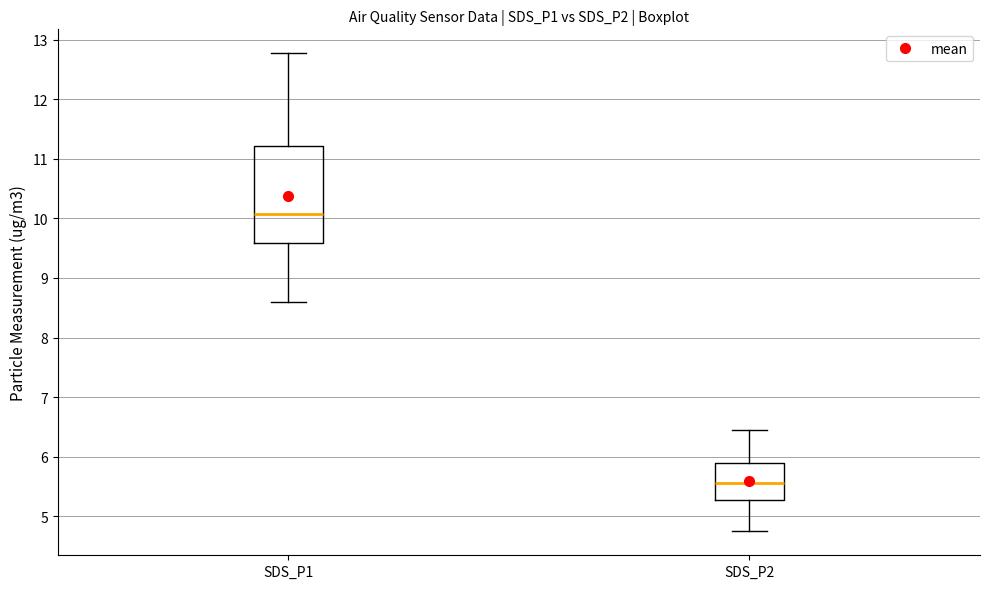

Where does the upper whisker of the box for SDS_P2 end on the y-axis? The values are not printed on the chart, so give them approximately, as read against the axis.

6.5